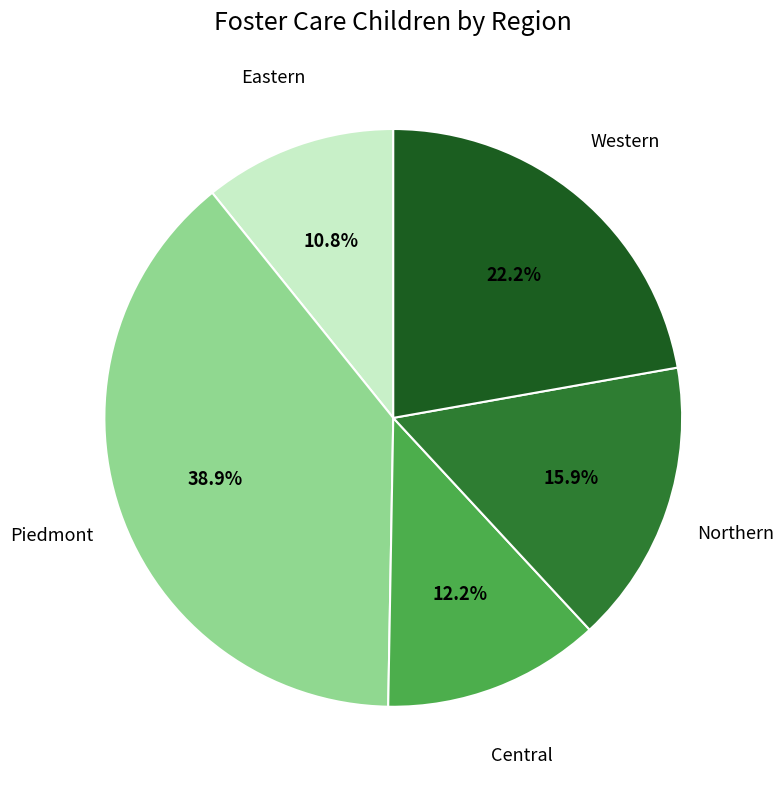

Is there any slice that represents more than half of the pie?

No